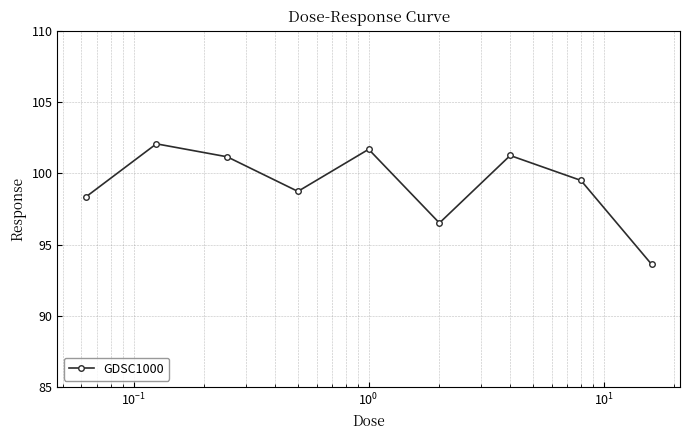

How many points are higher than both their immediate neighbors (excluding endpoints)?

3